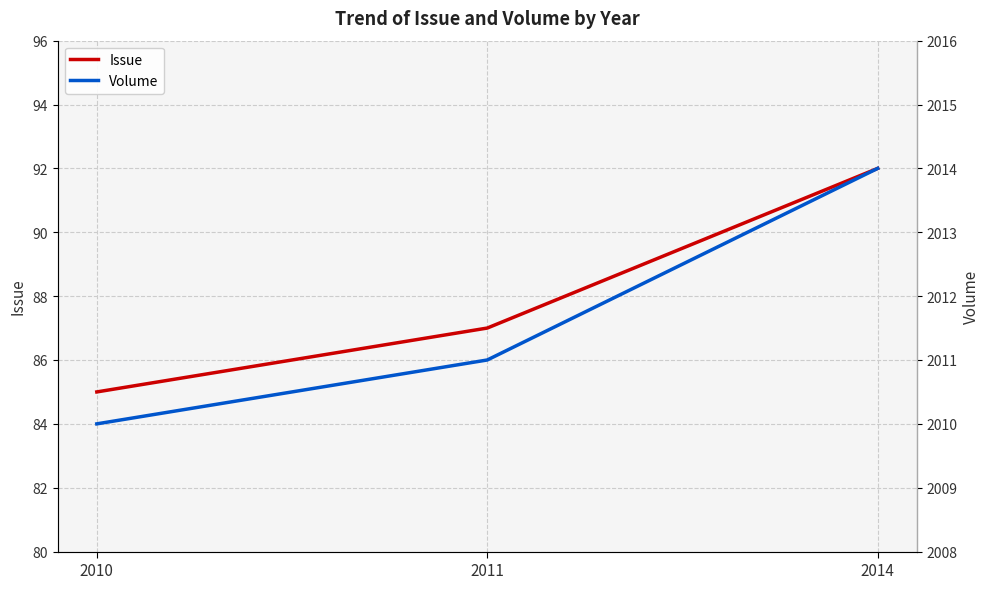

What is the sum of all Volume values?

6035